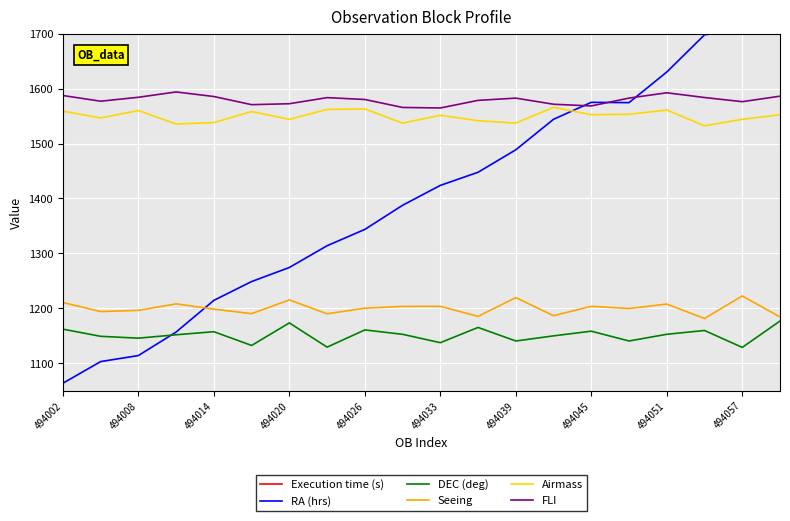

Which series has the largest total across all categories?

FLI